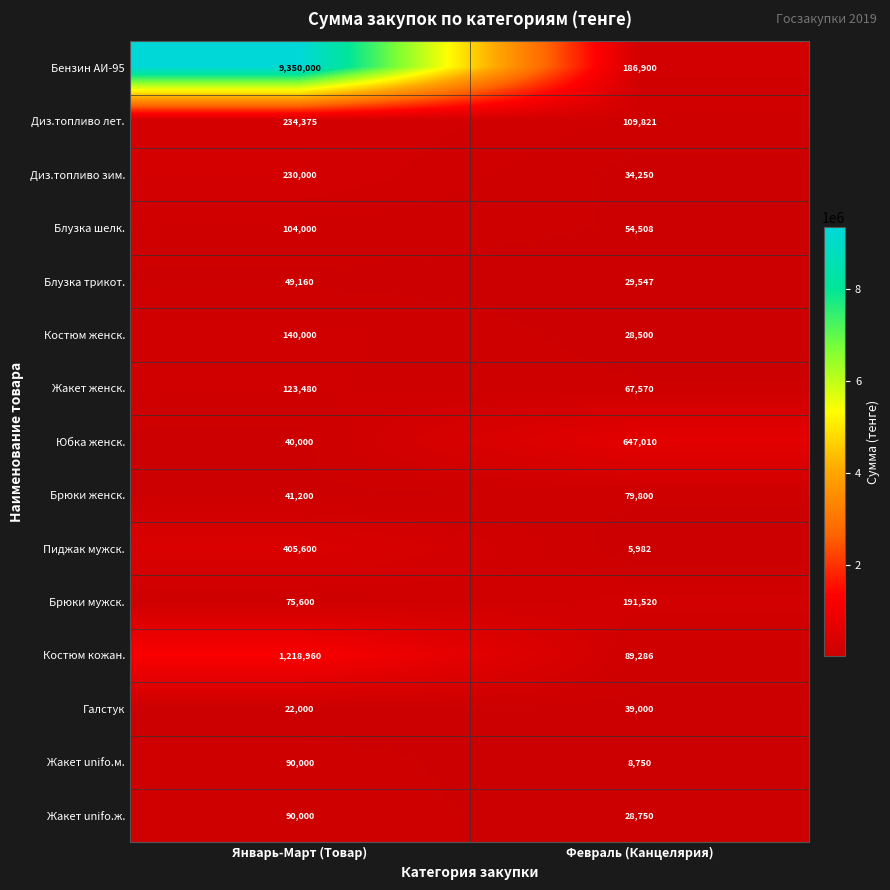

True or false: Жакет unifo.м. has a value of 90000 at Январь-Март (Товар).

True